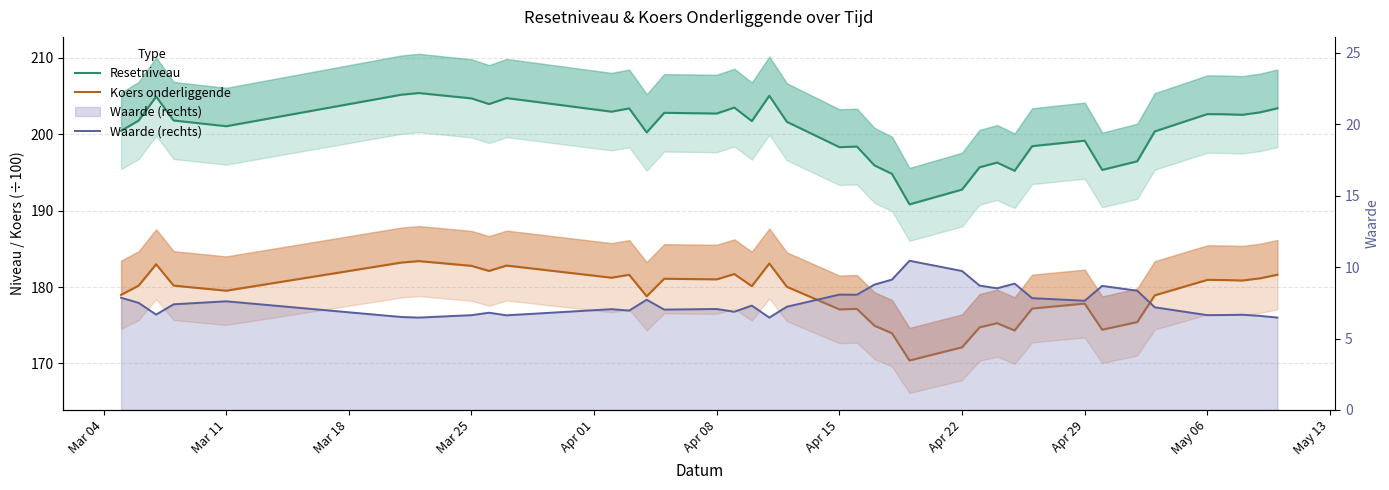

Is it true that Resetniveau equals 200.5 at Mar 04?

True